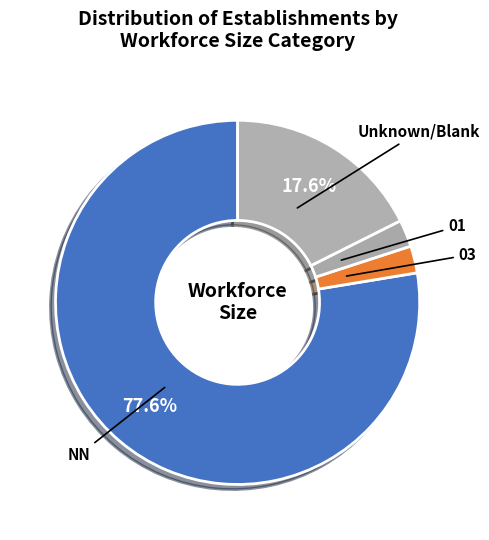

Which category accounts for the majority?

NN